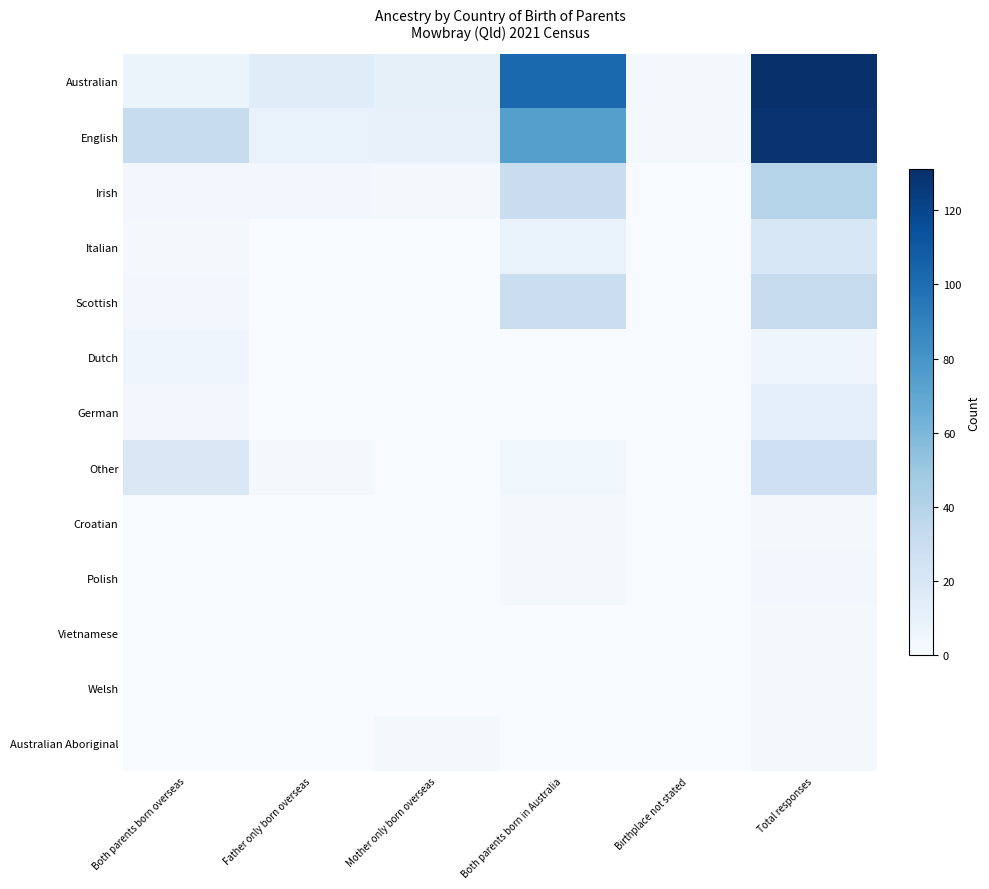

Which series has the largest total across all categories?

Australian